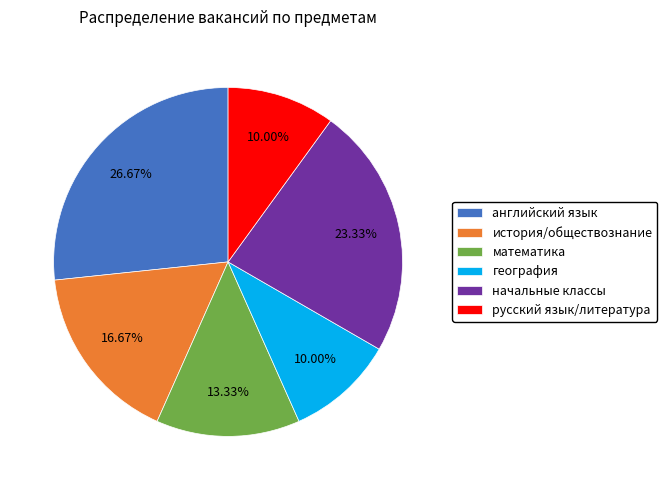

Which has a higher value, история/обществознание or начальные классы?

начальные классы